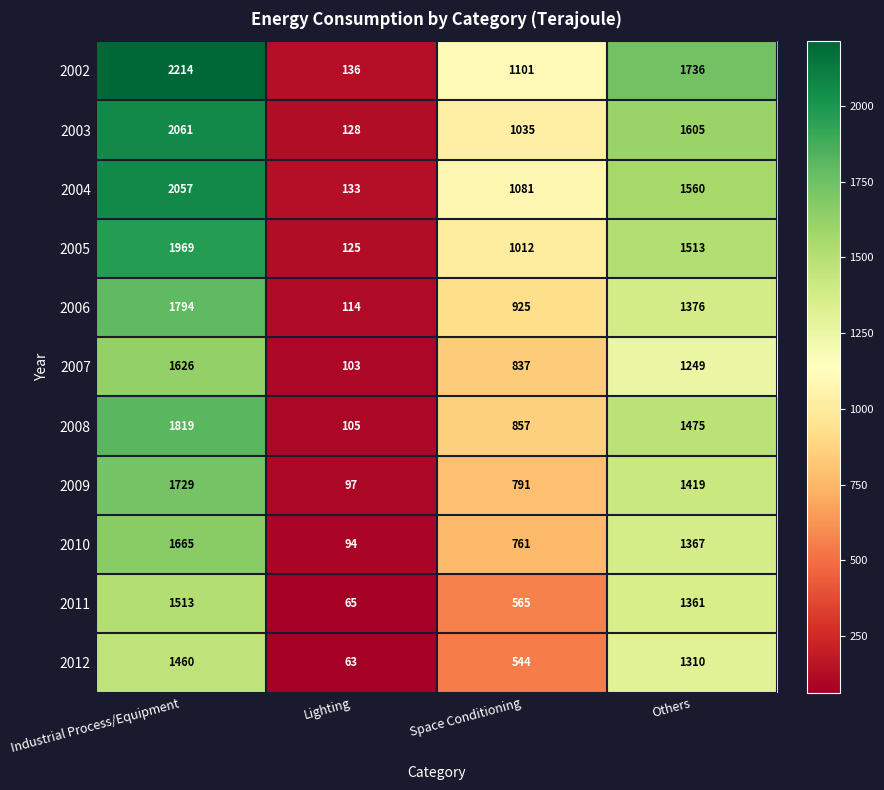

Which category has the lowest value in the 2005 series?

Lighting